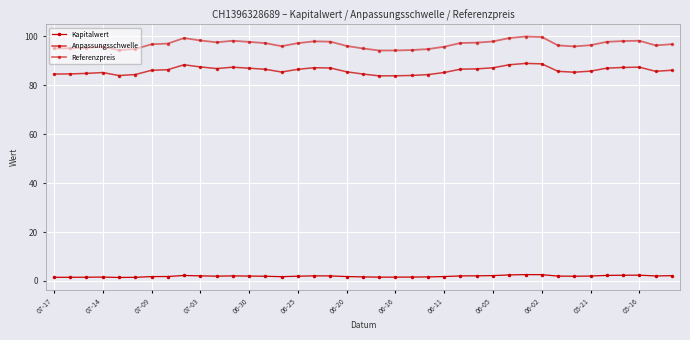

What is the value of the Referenzpreis point at the 11th from the left?

97.6